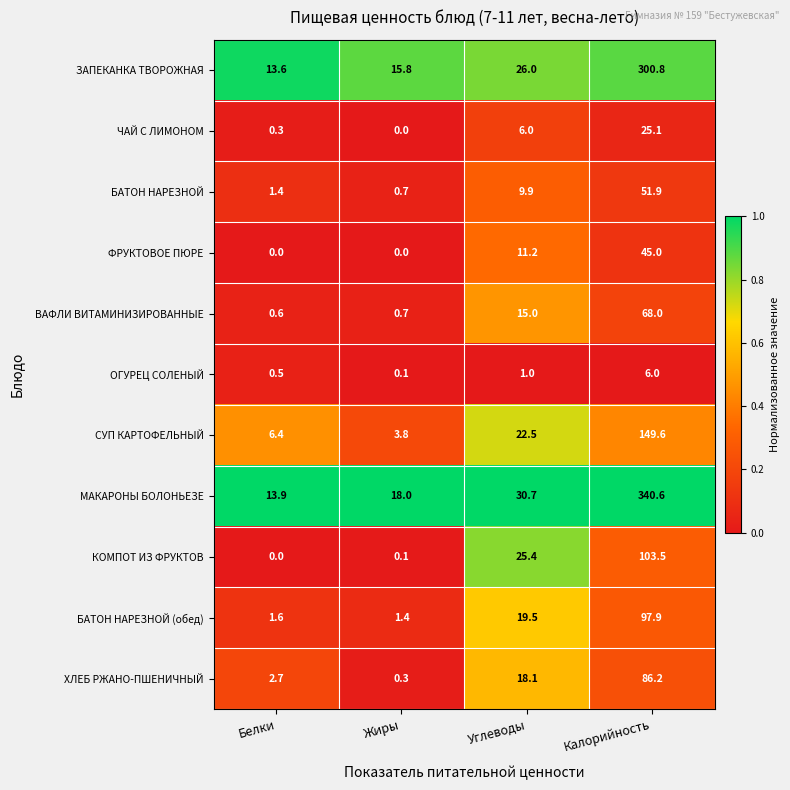

Between Белки and Углеводы, which series saw the biggest shift?

КОМПОТ ИЗ ФРУКТОВ